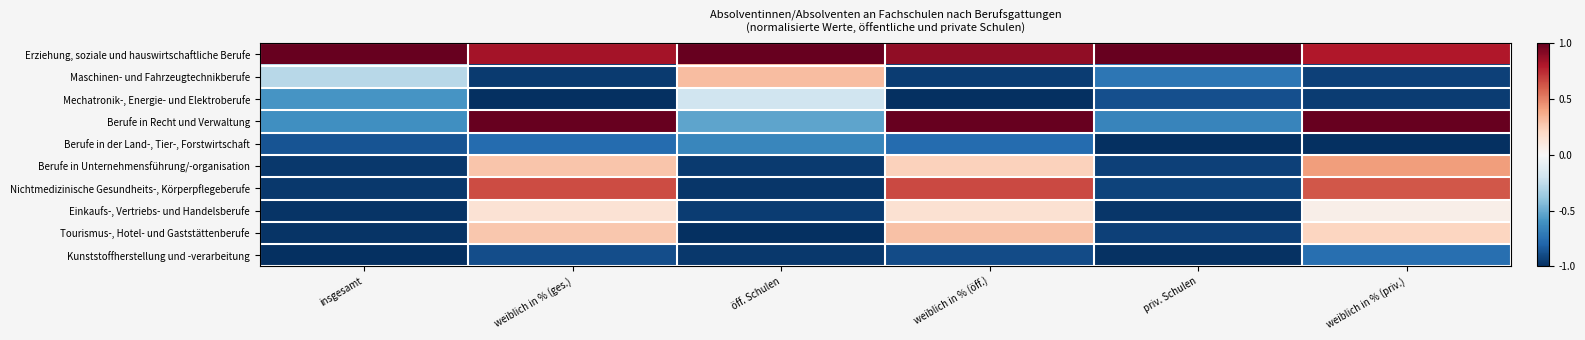

What is the total value across all series at weiblich in % (ges.)?

-0.4